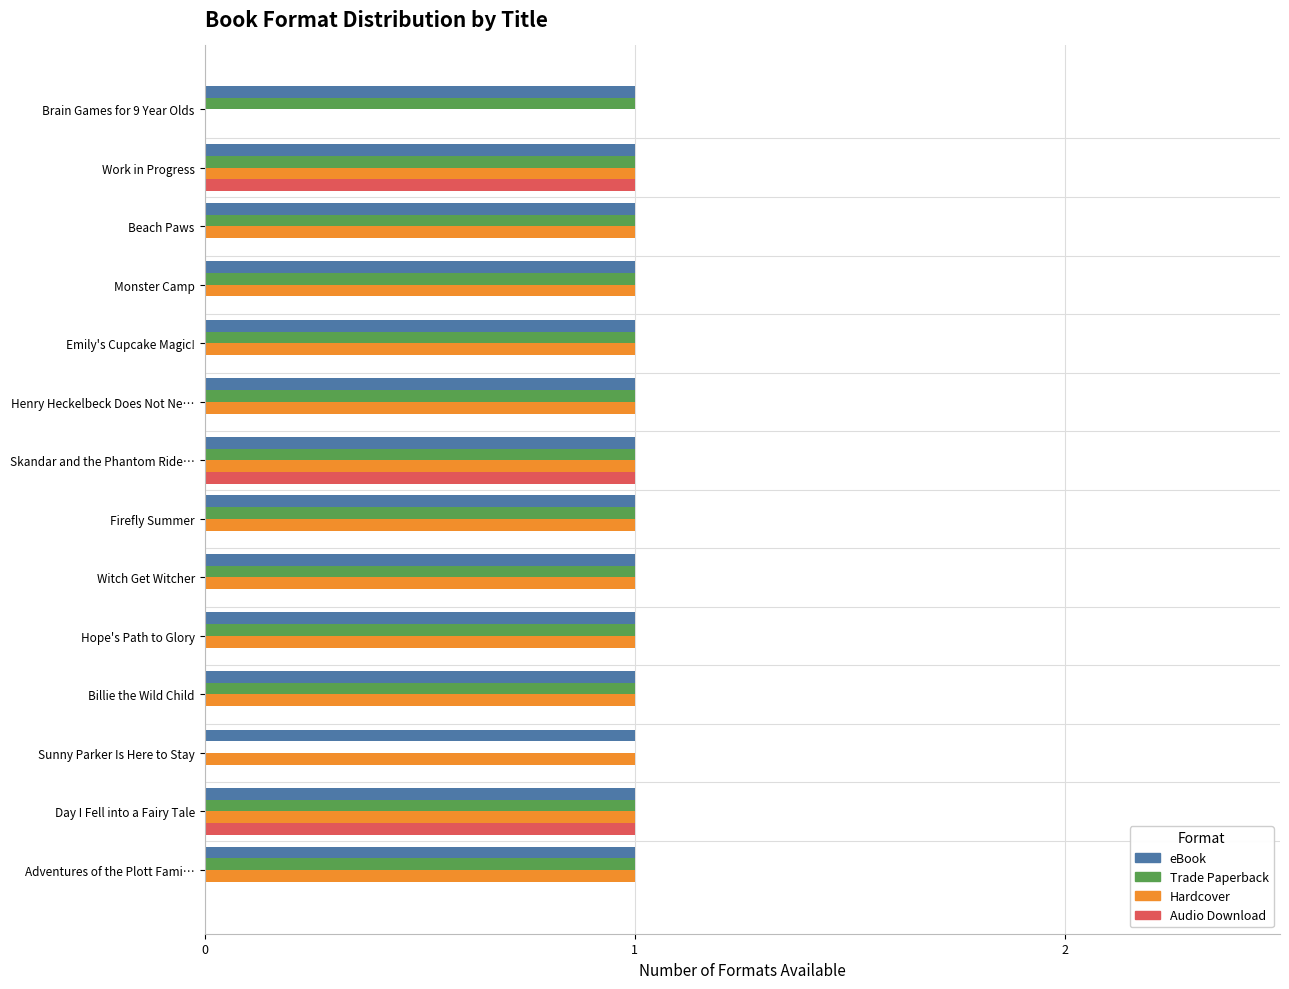

True or false: Hardcover has a value of 2 at Skandar and the Phantom Ride….

False